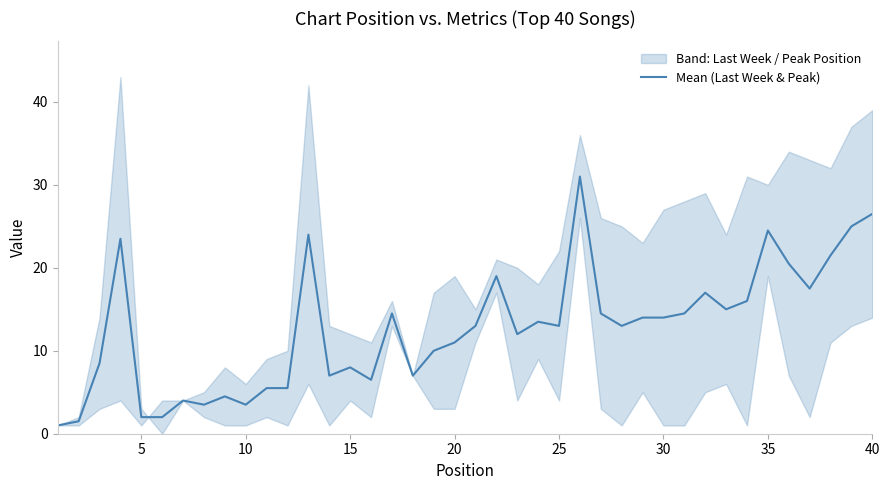

Count the number of values greater than 13.

19